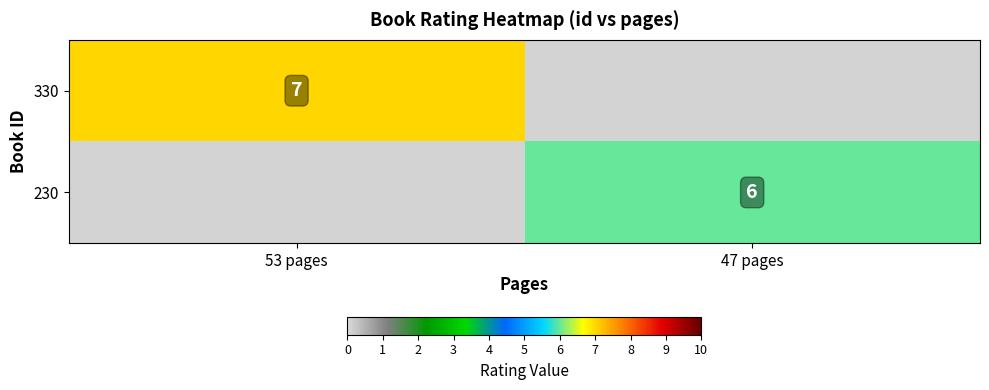

At how many categories does at least one series exceed 6?

1